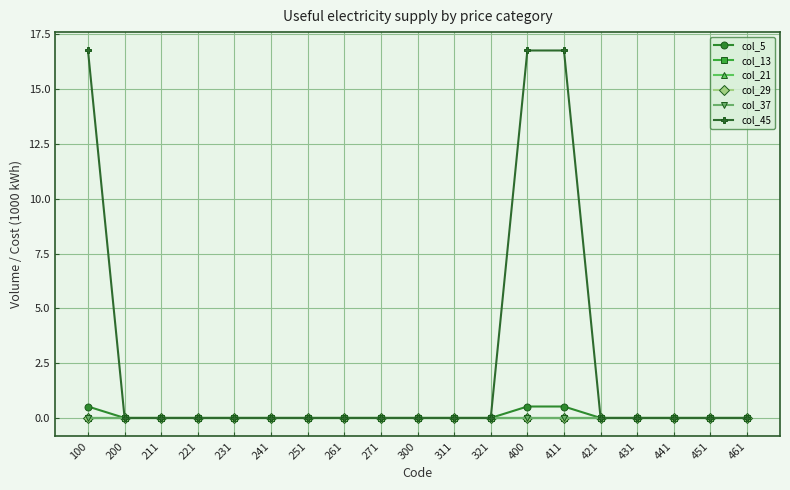

Is it true that col_45 equals 0.0 at 431?

True